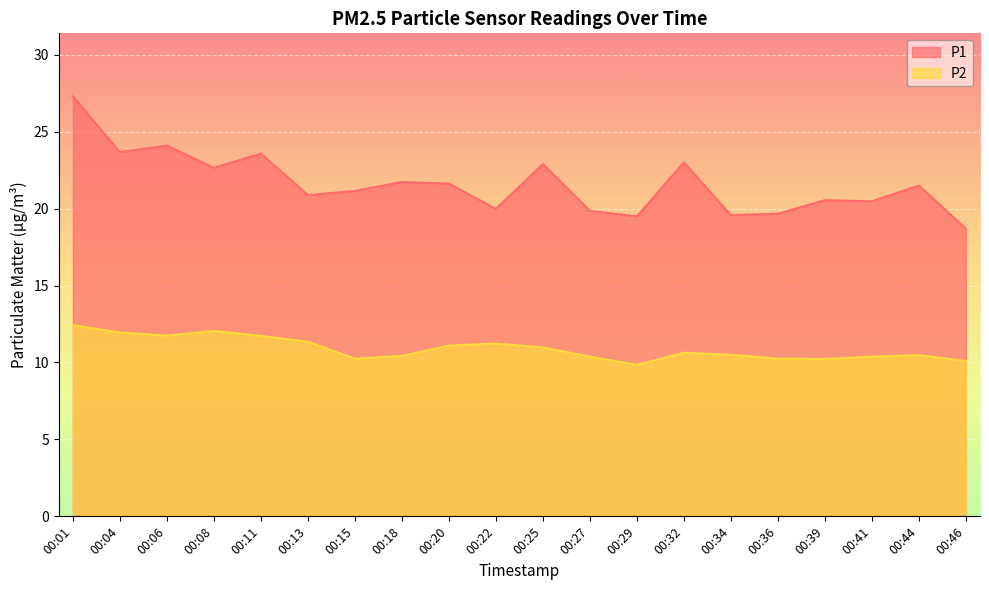

How many interior local valleys does the P2 series have?

4